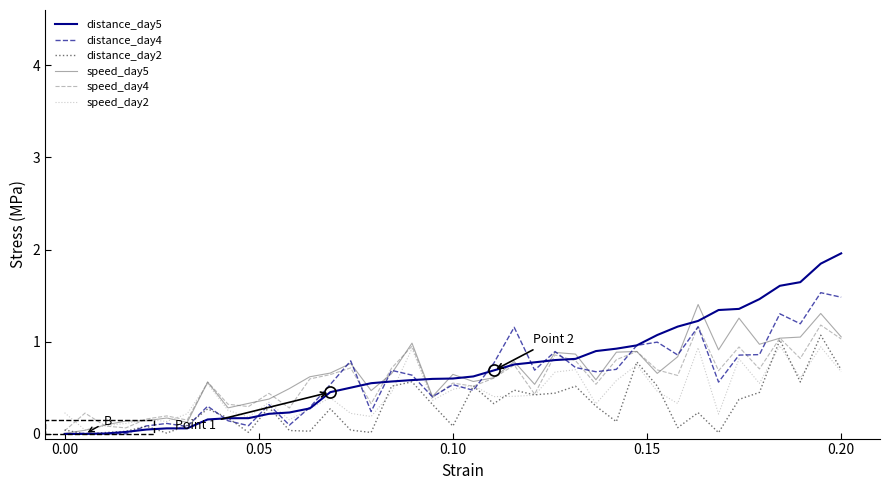

What are all the series names shown in the legend?

distance_day5, distance_day4, distance_day2, speed_day5, speed_day4, speed_day2